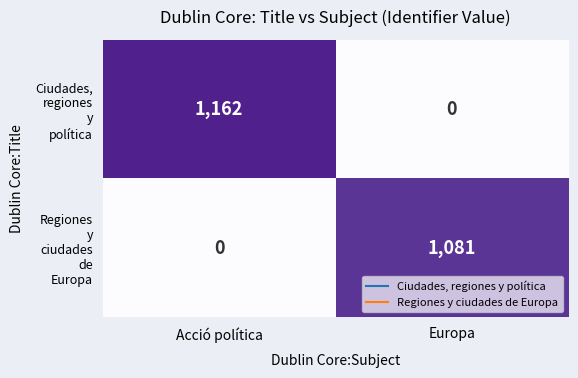

Count the number of data series in this chart.

2